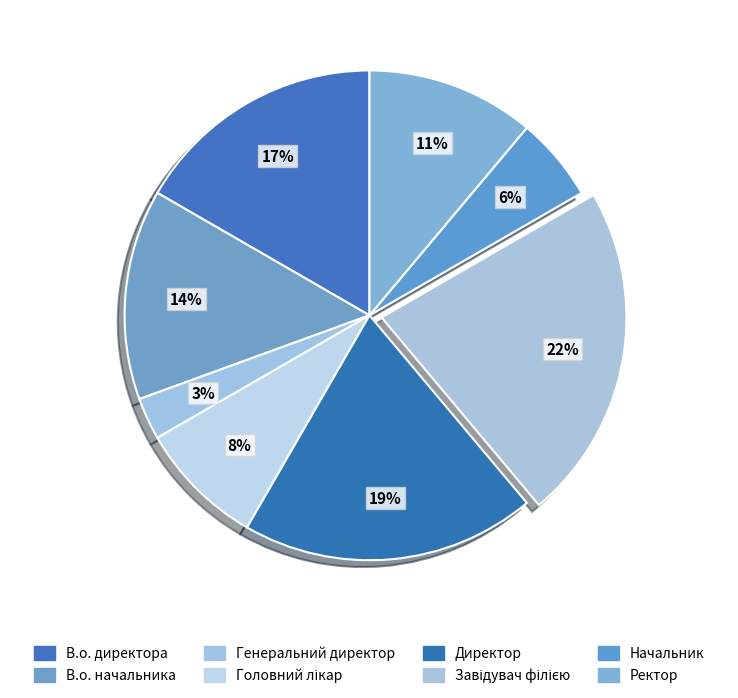

Is it true that Директор is 6% of the pie?

False